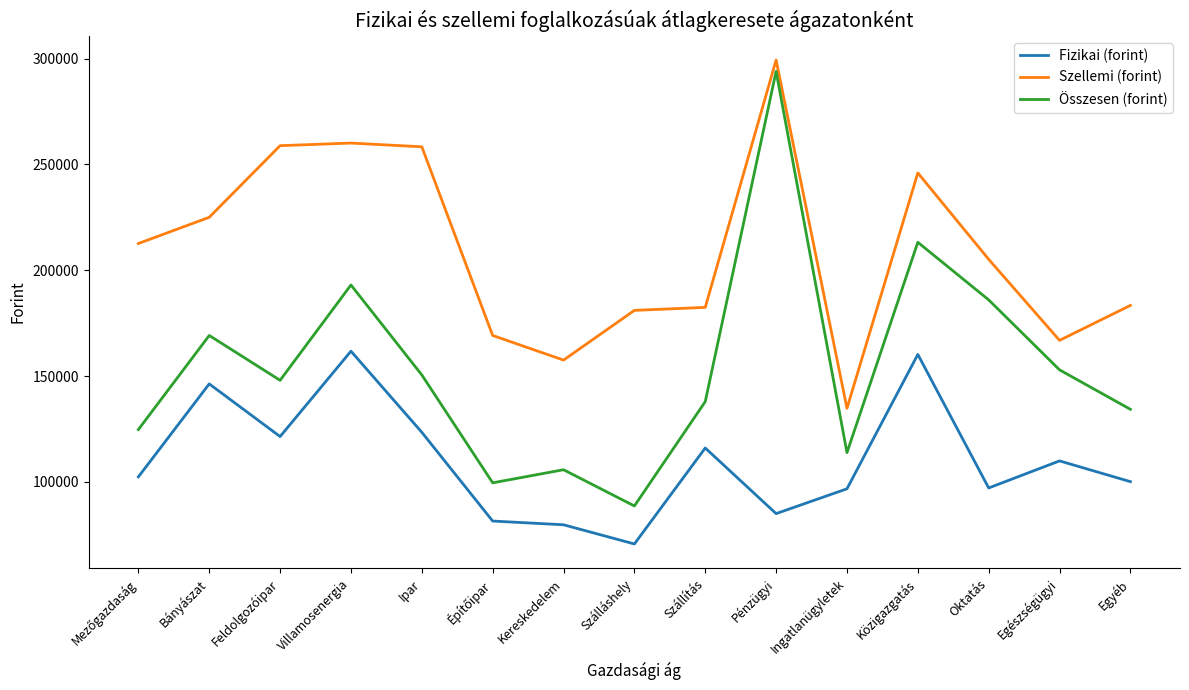

True or false: Szellemi (forint) has a value of 205182 at Oktatás.

True